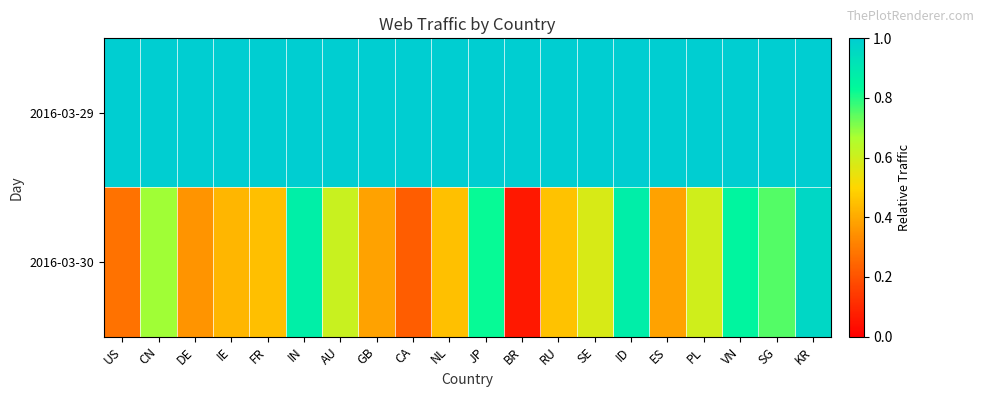

Which category has the lowest value across all series?

BR